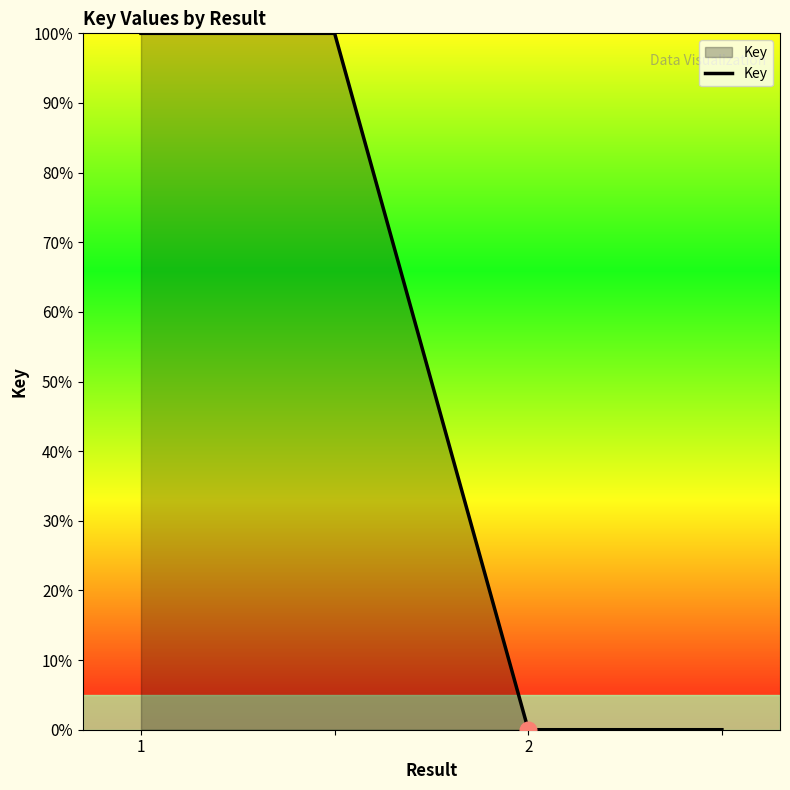

True or false: the data has more than 1 interior local peaks.

False